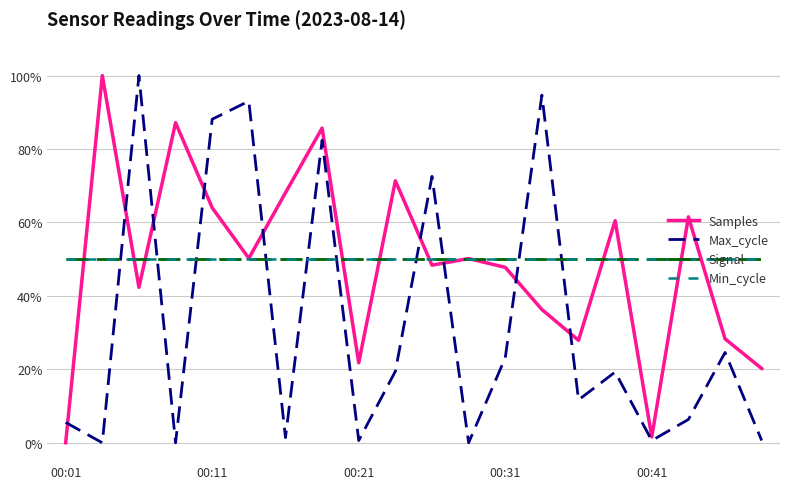

Is this an area chart (filled region under the line)?

No